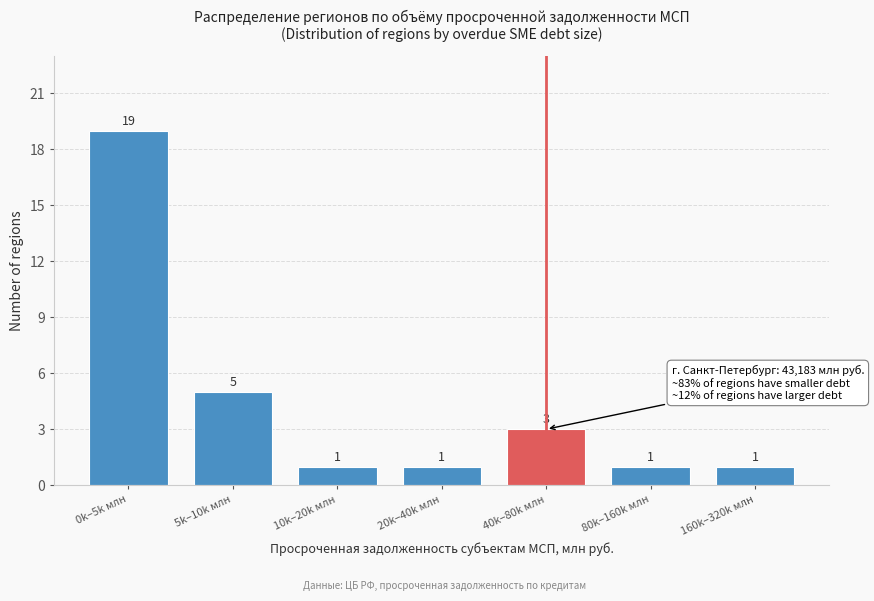

Reading right to left, transcribe all the data shown in this chart.

1	1	3	1	1	5	19